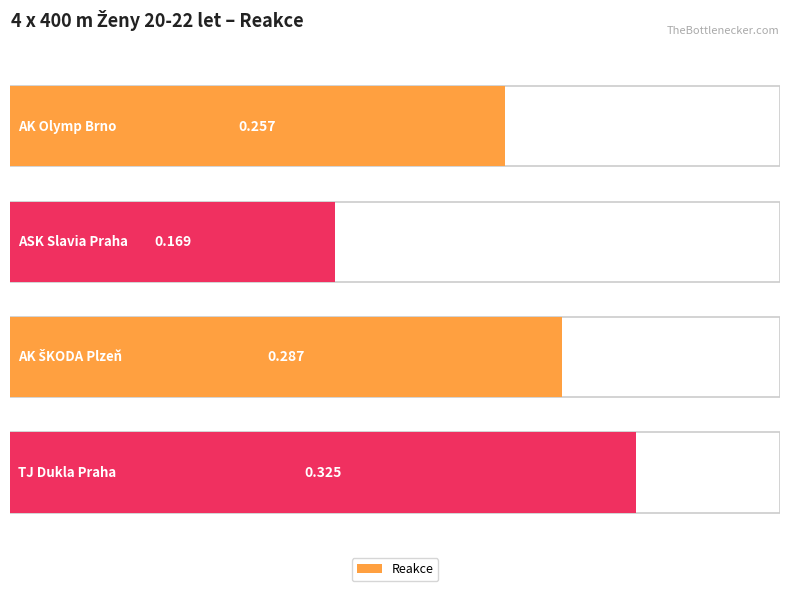

What is the minimum value shown in the chart?

0.2